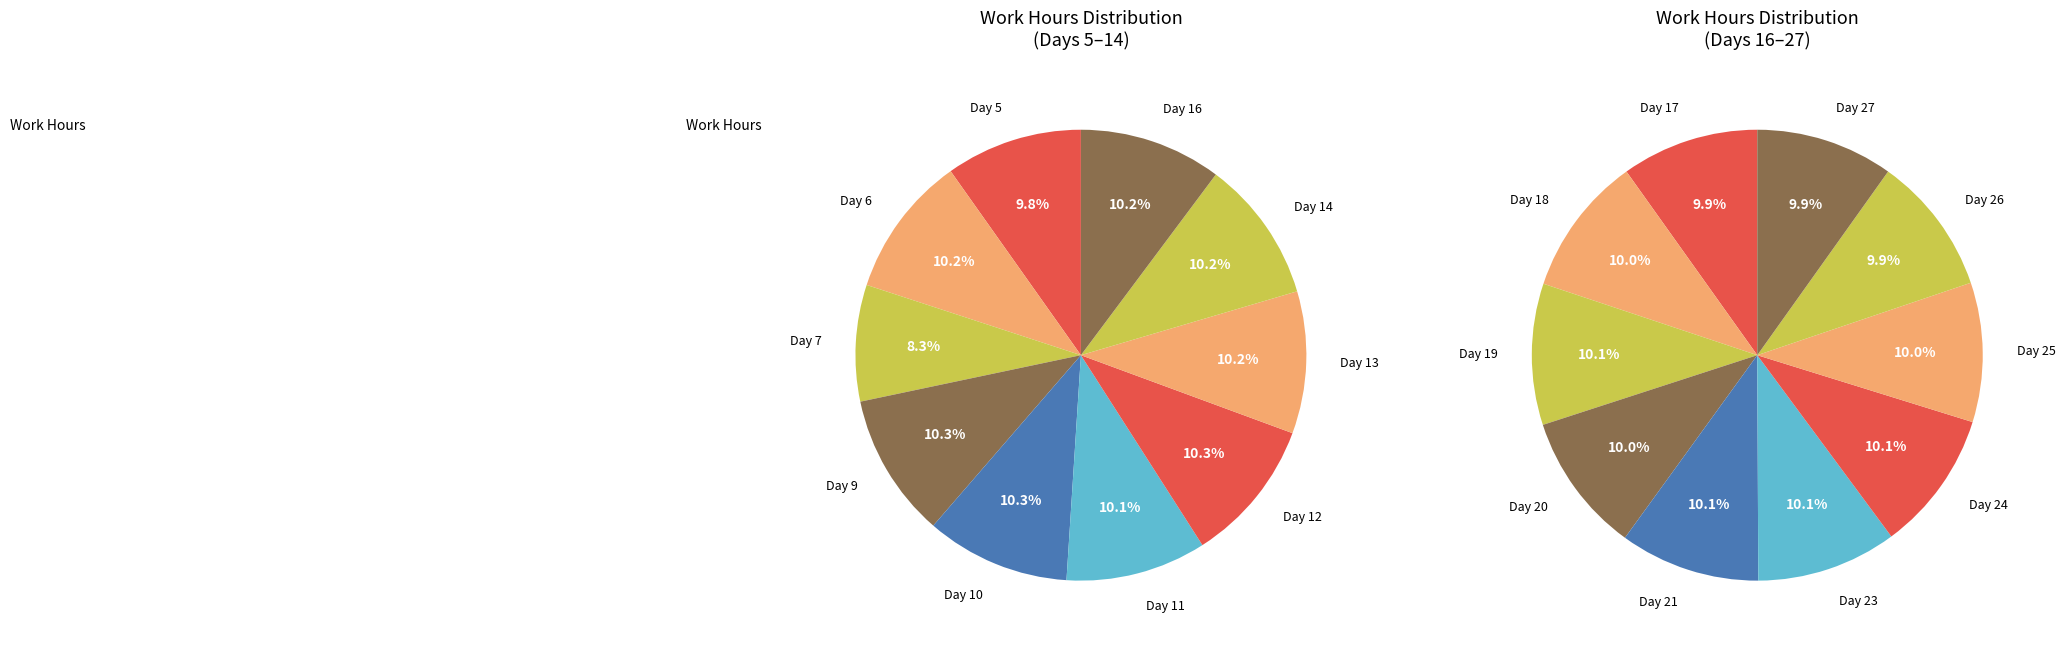

The Day 17 slice represents 12% of the pie. True or false?

False